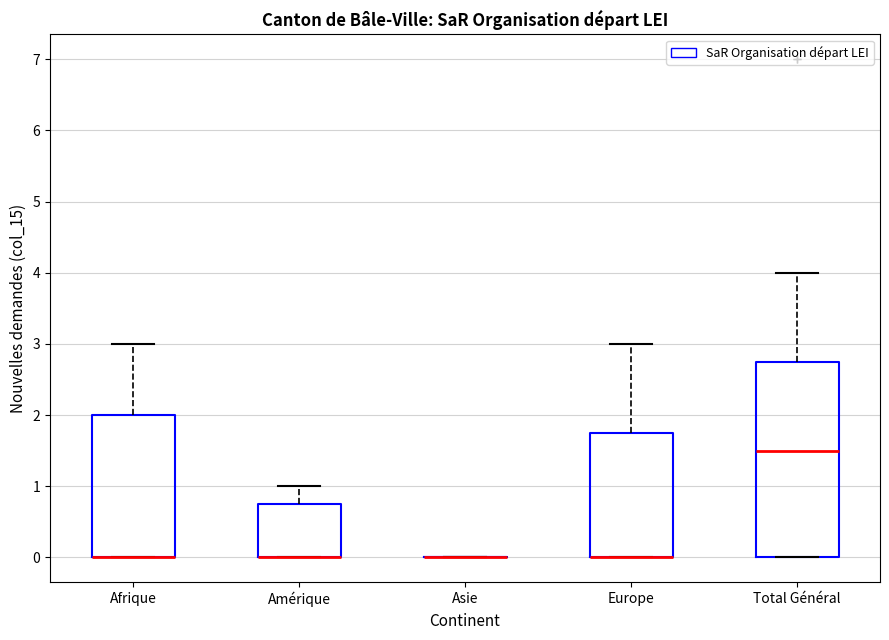

Which box is the tallest, from its lower edge to its upper edge?

Total Général